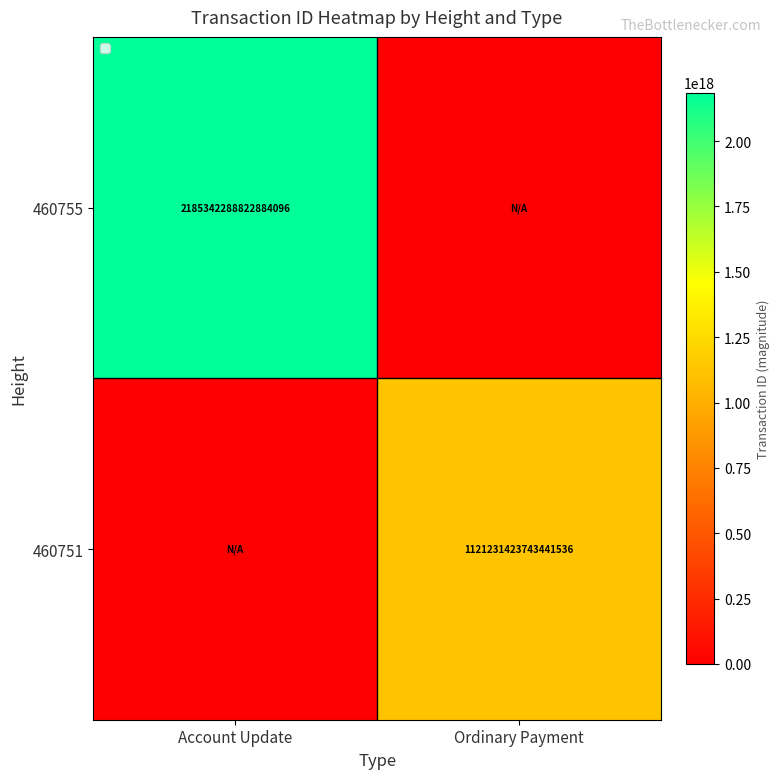

Which label corresponds to the smallest value in the chart?

Ordinary Payment